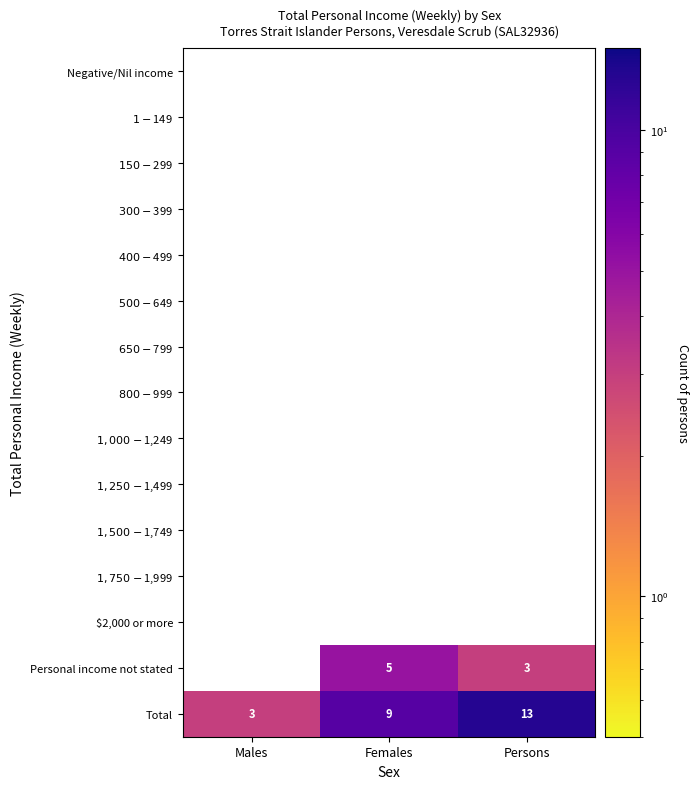

Count the Total values in the range 3 to 13.

3